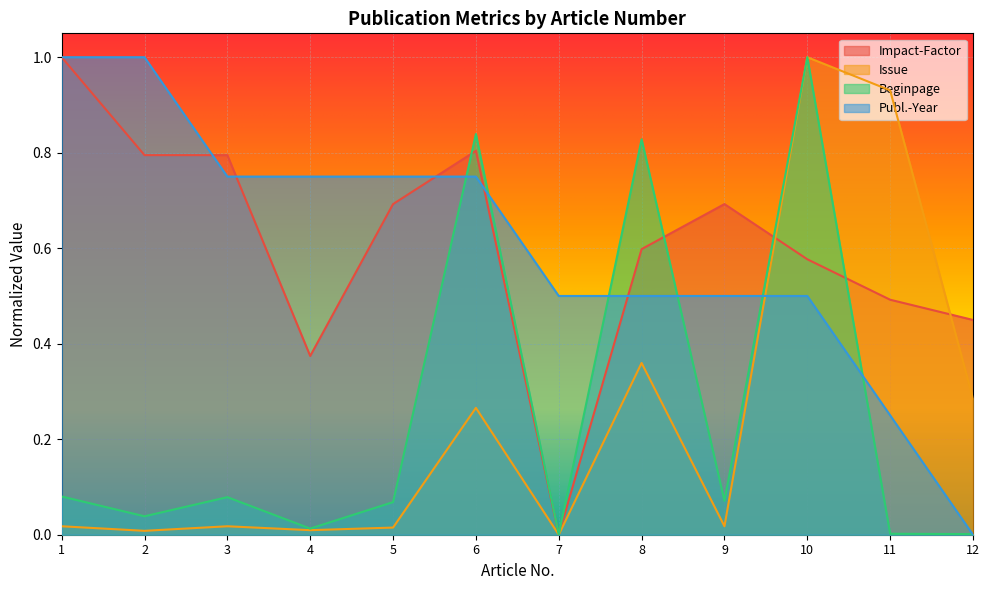

What is the sum of the Issue values at 10 and 8?

1.4